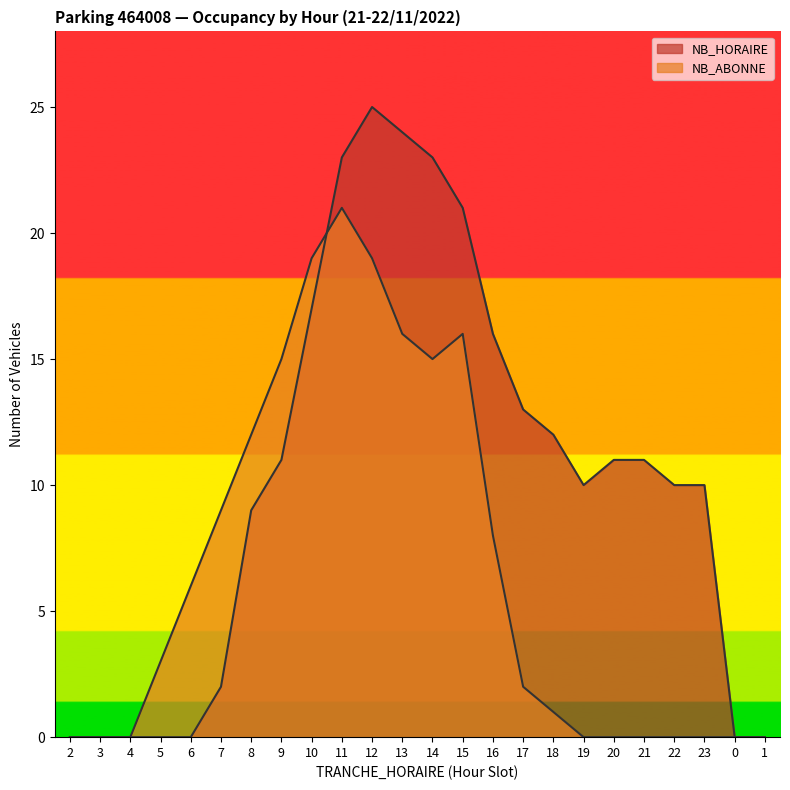

Rank the categories by NB_ABONNE value from highest to lowest.

11, 10, 12, 13, 15, 9, 14, 8, 7, 16, 6, 5, 17, 18, 2, 3, 4, 19, 20, 21, 22, 23, 0, 1